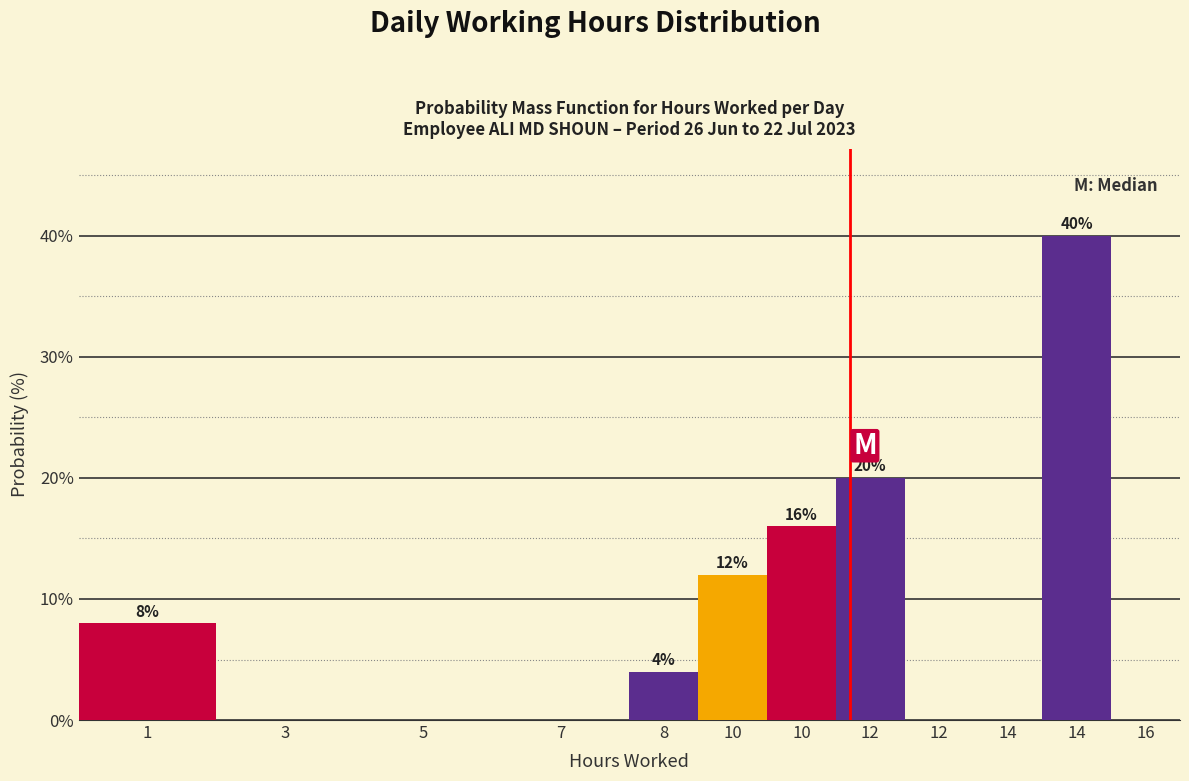

How many categories are shown in the chart?

12